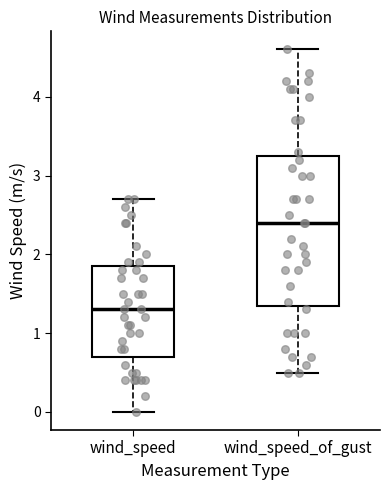

Which box's median line is the highest?

wind_speed_of_gust